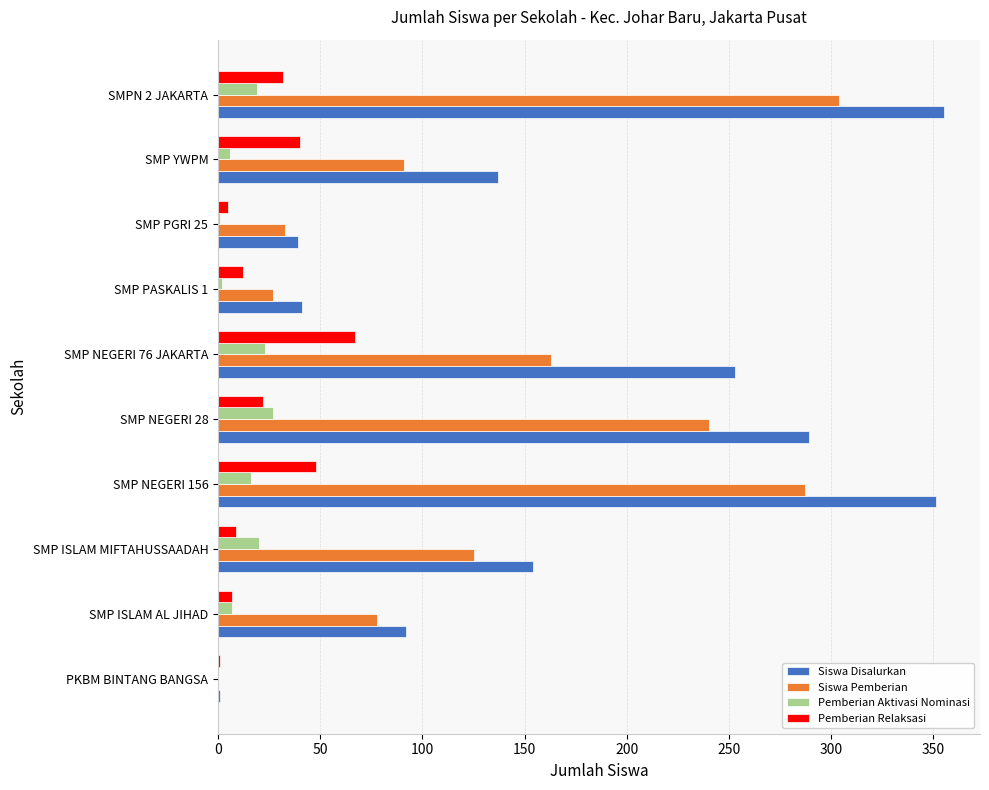

Which series has the largest total across all categories?

Siswa Disalurkan